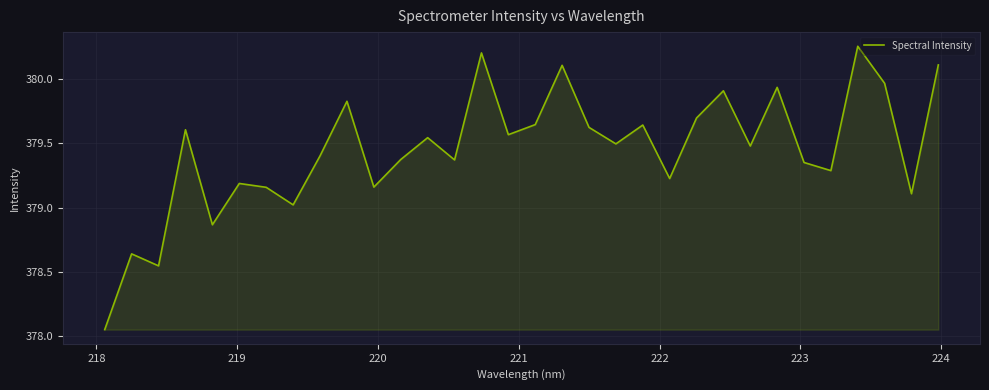

Does the chart have visible grid lines?

Yes